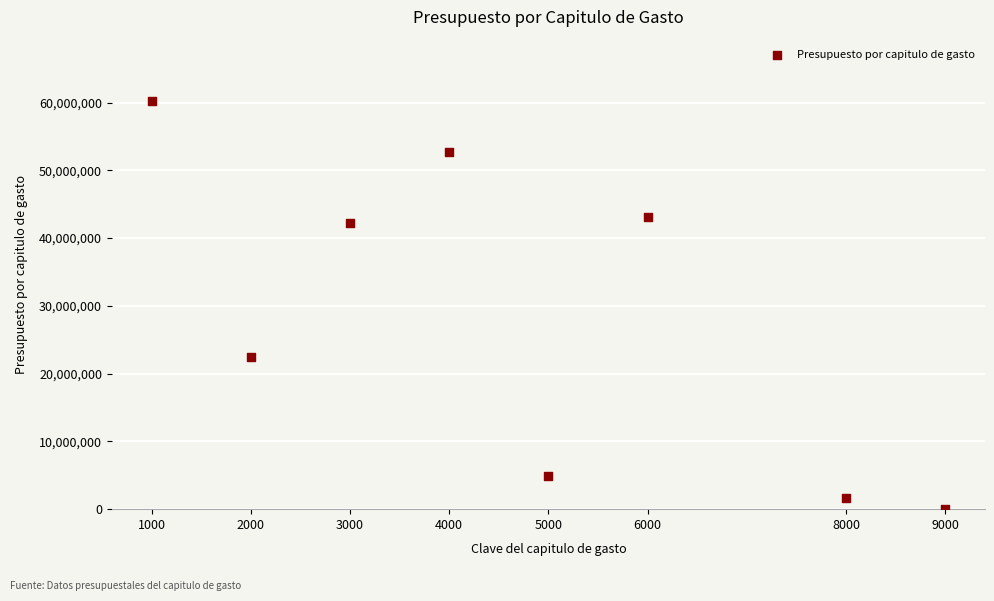

What Y value in the scatter plot is closest to 30151560?

22516849.0